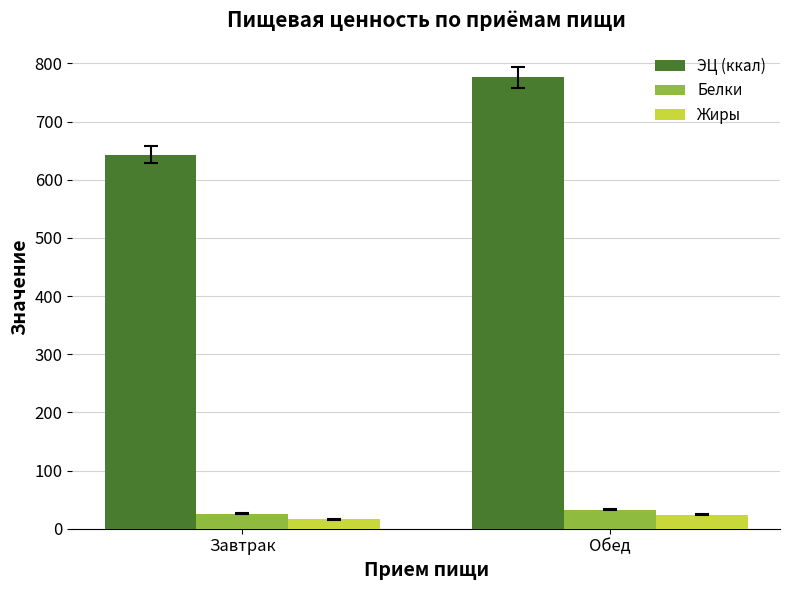

At which label does Белки reach its peak?

Обед